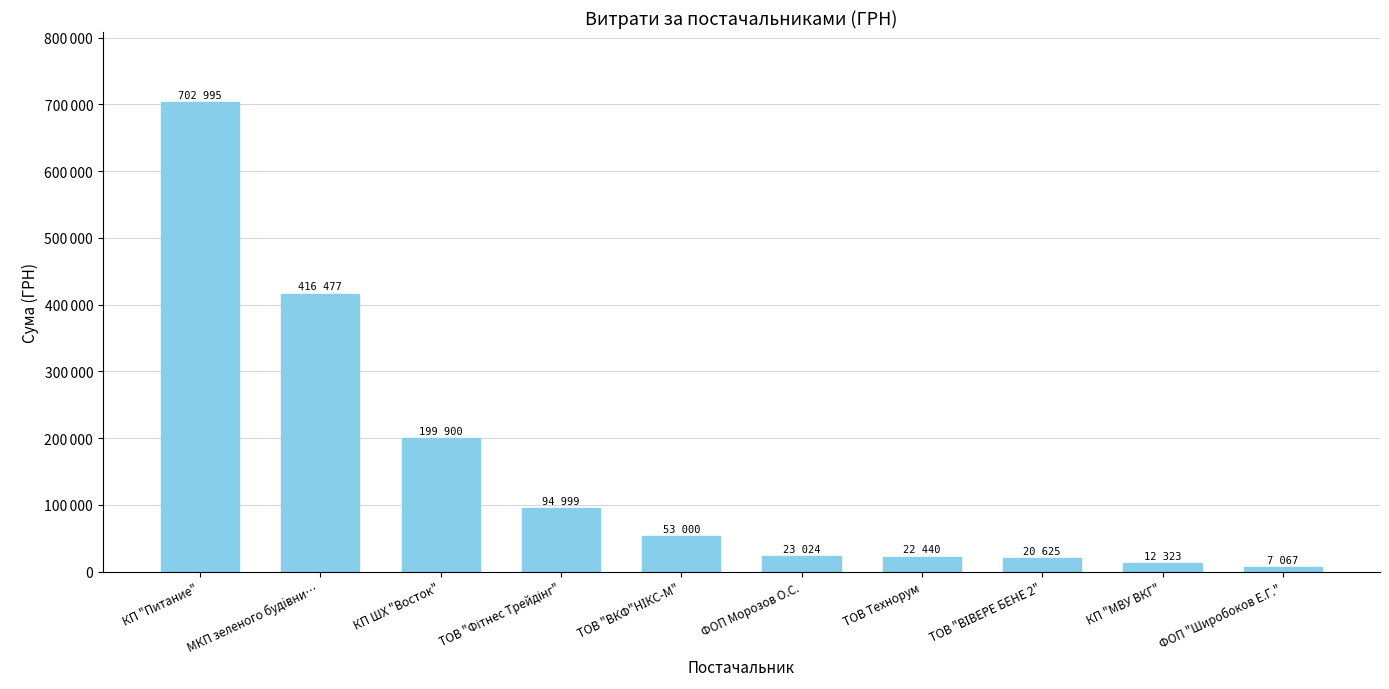

What is the sum of all values?

1552849.6